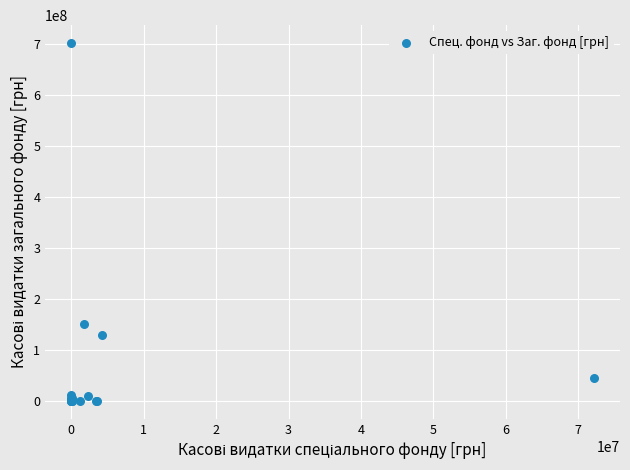

What Y value in the scatter plot is closest to 351091849?

150748726.1